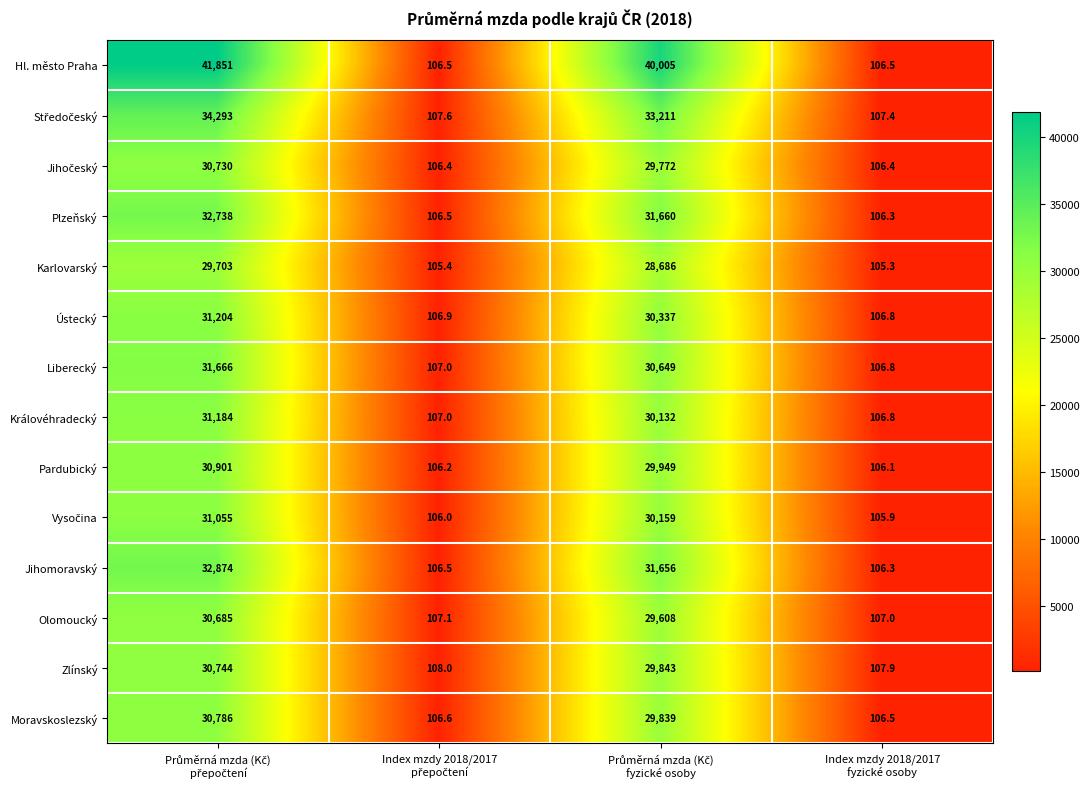

At which category does the chart reach its minimum across all series?

Index mzdy 2018/2017
fyzické osoby